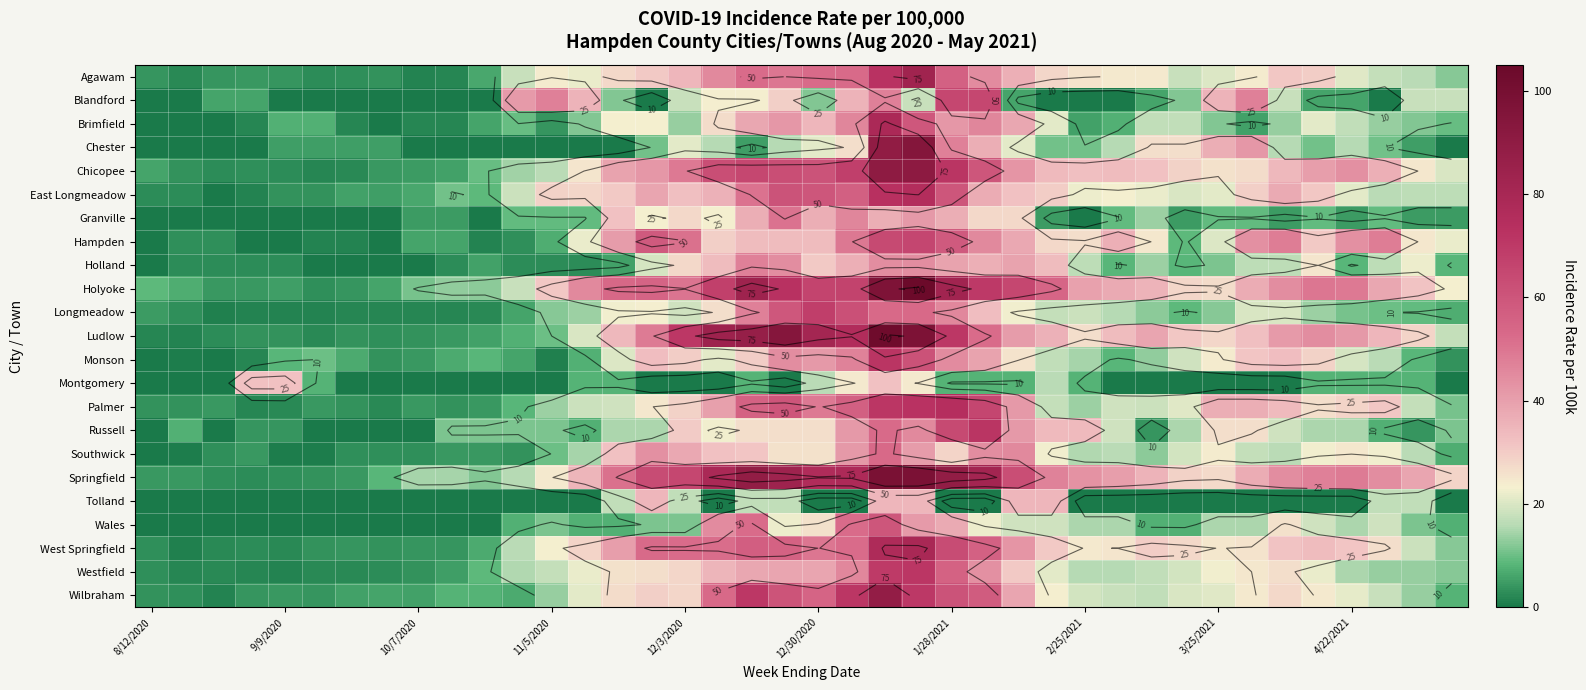

What is the greatest value displayed?

104.4